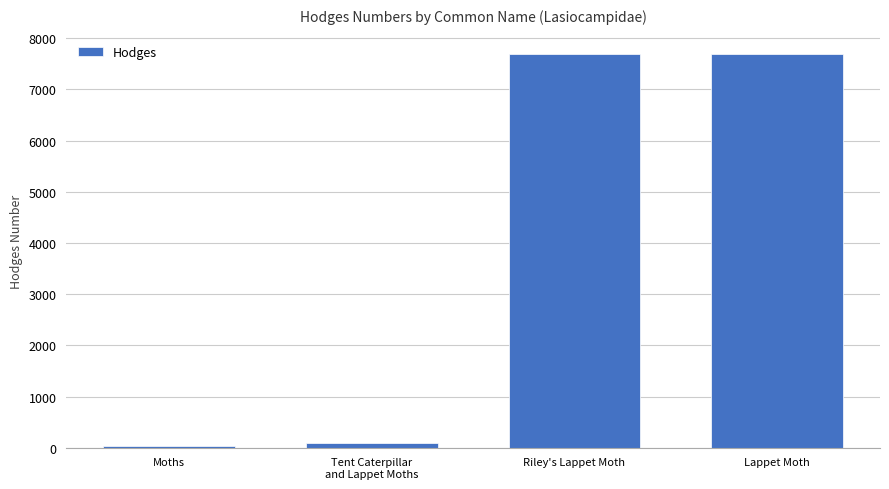

Read the value at Riley's Lappet Moth.

7685.0